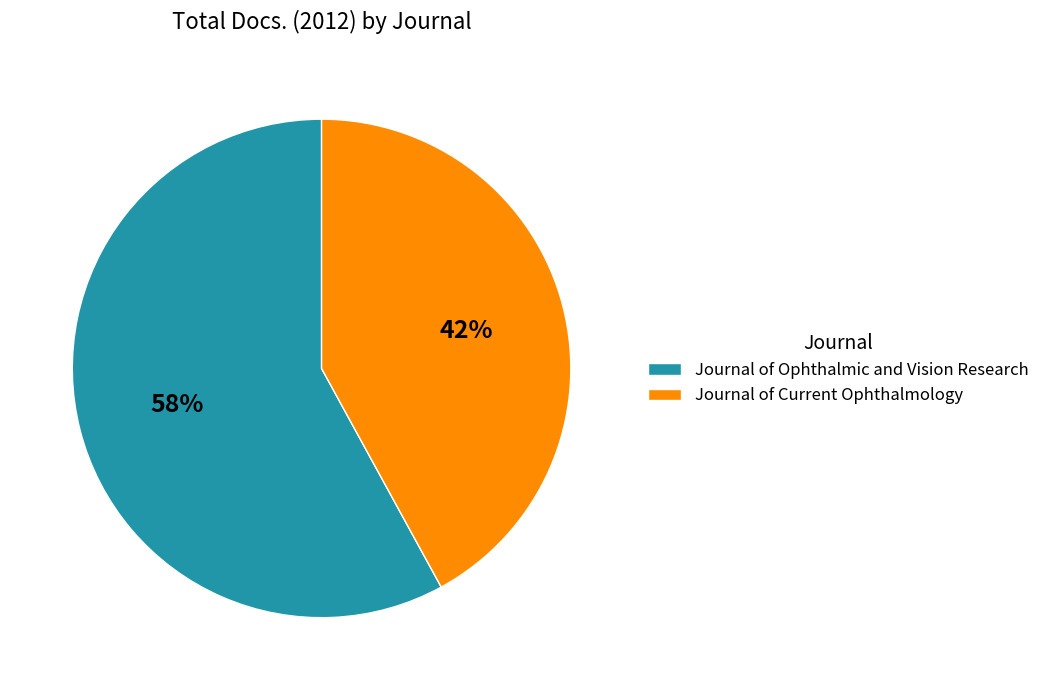

What is the ratio of the value at Journal of Ophthalmic and Vision Research to the value at Journal of Current Ophthalmology?

1.4